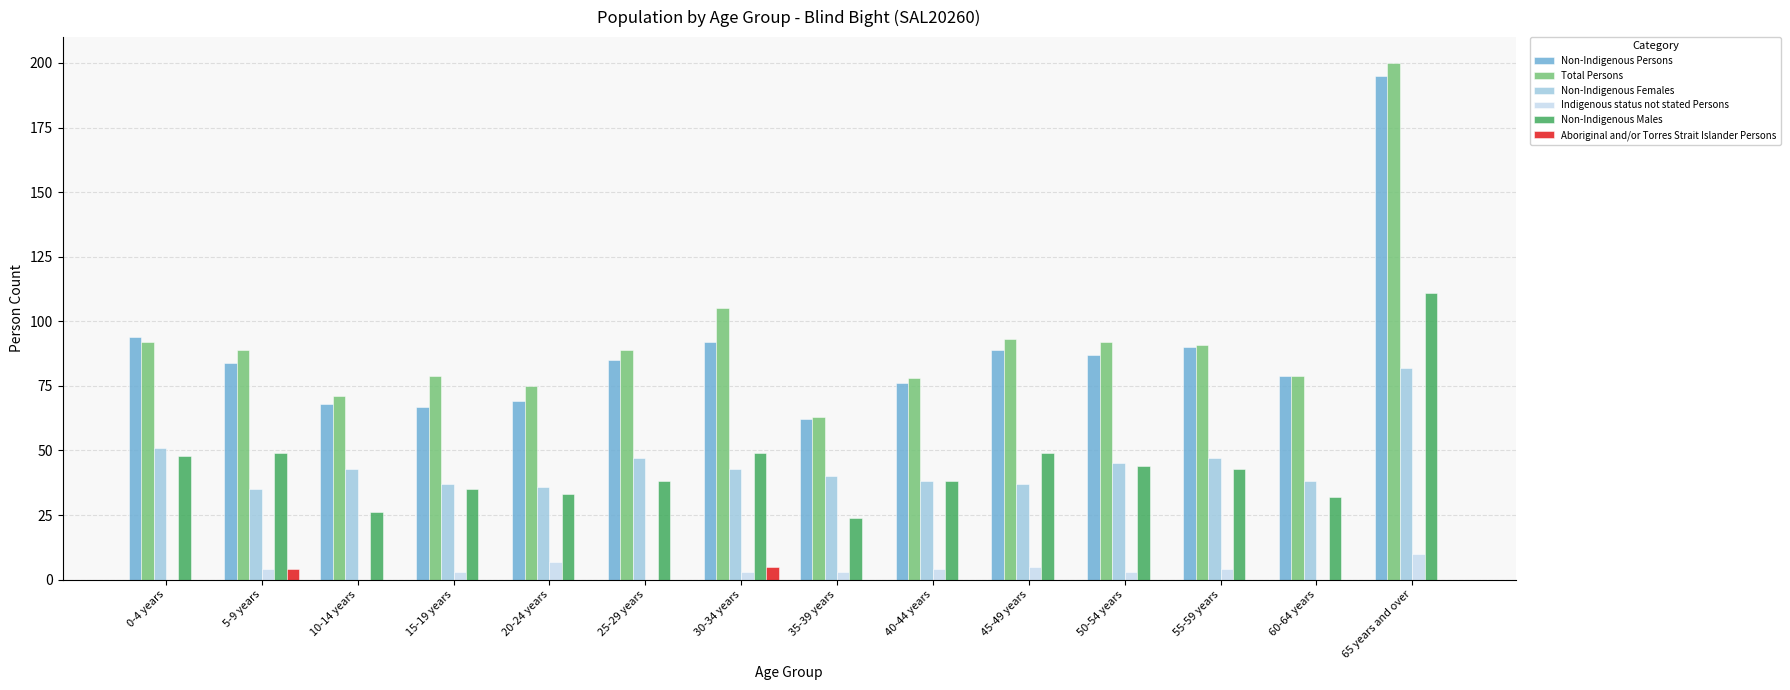

What is the highest value of the Non-Indigenous Persons series?

195